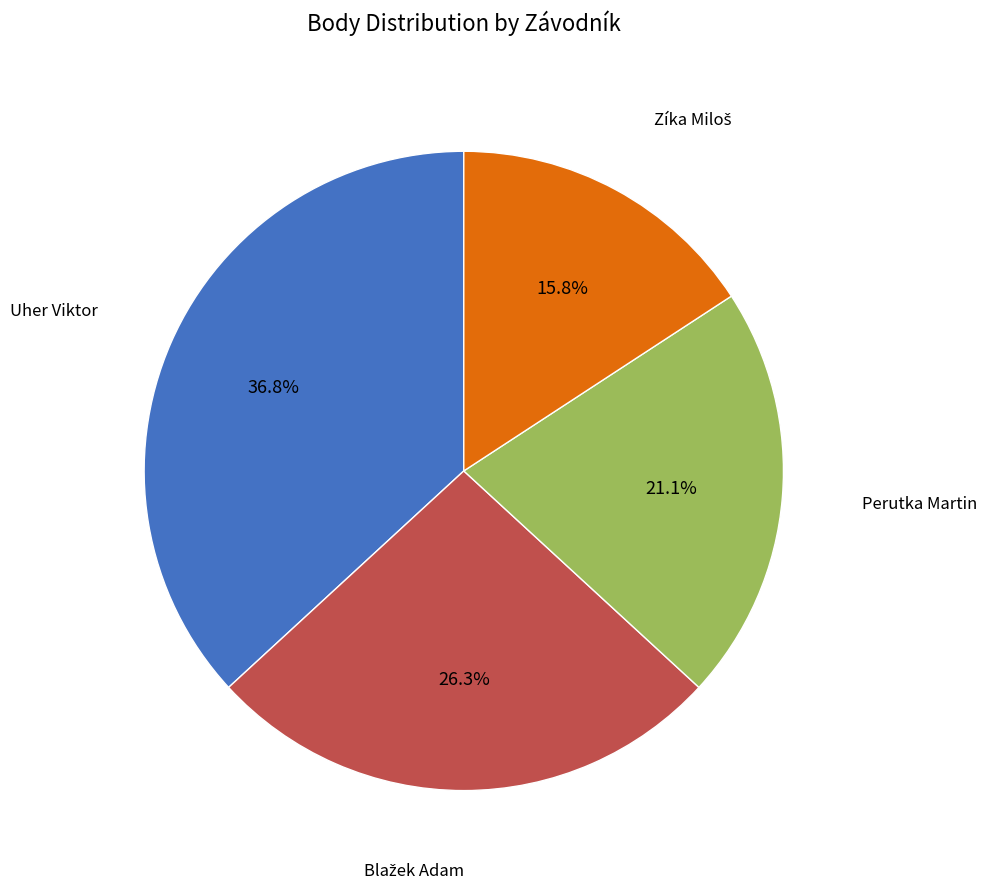

Is there any slice that represents more than half of the pie?

No